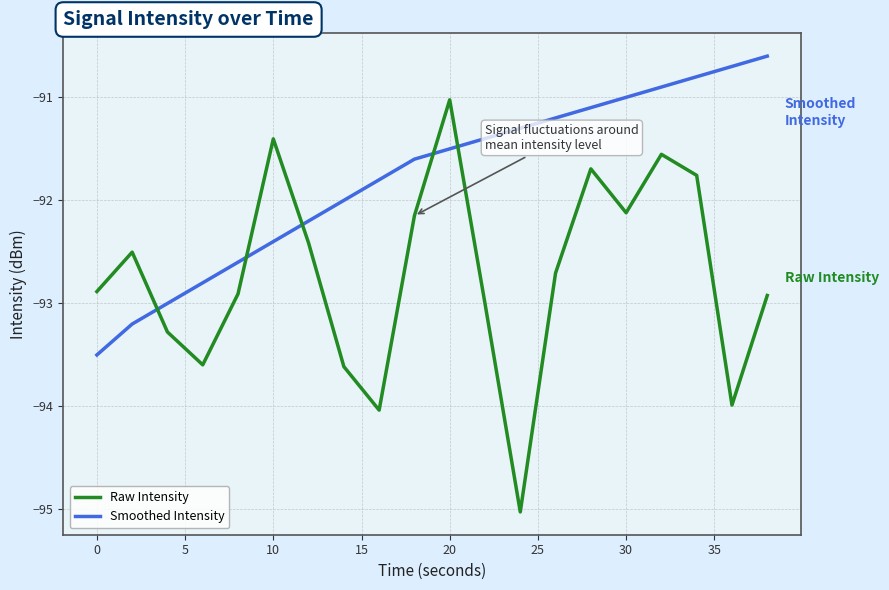

What is the difference between the maximum and minimum values in the Smoothed Intensity series?

2.9